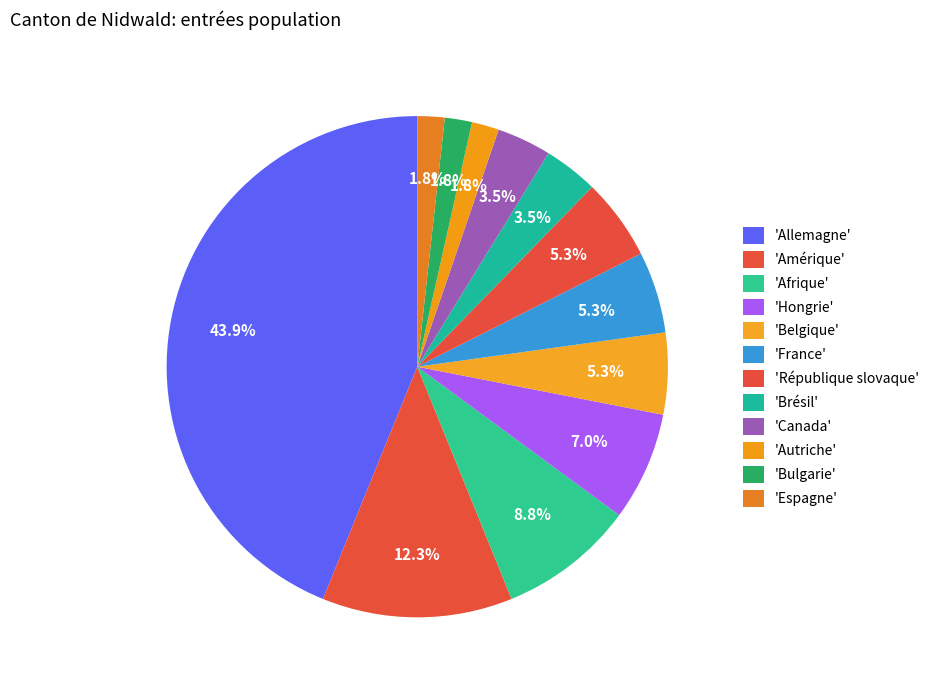

Count the number of slices in the pie.

12